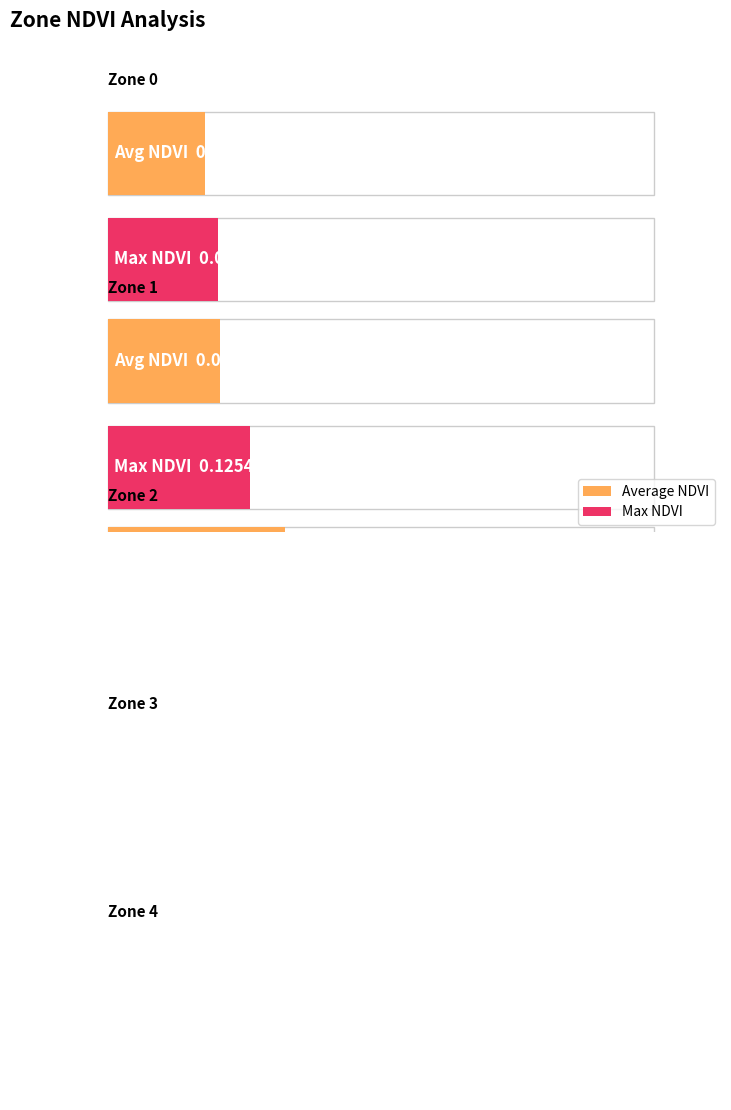

What is the value of the Max NDVI bar at the 2nd from the left?

0.1